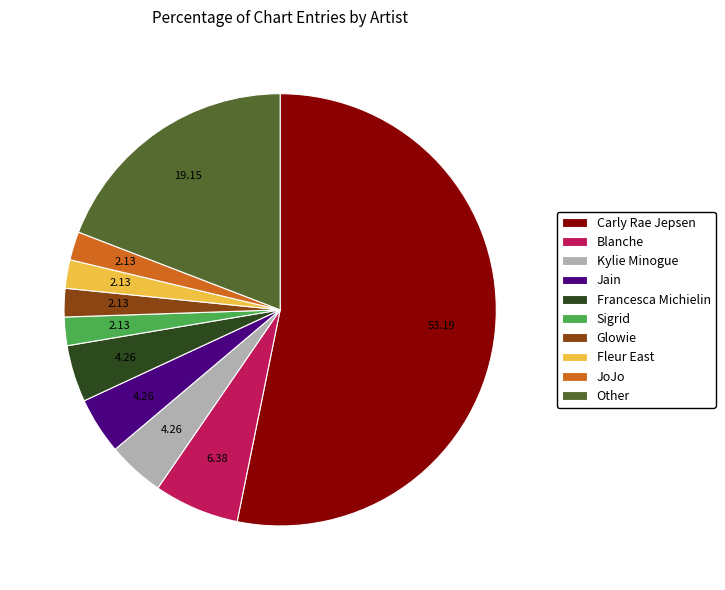

Combined, do Fleur East and Other account for over 50%?

No